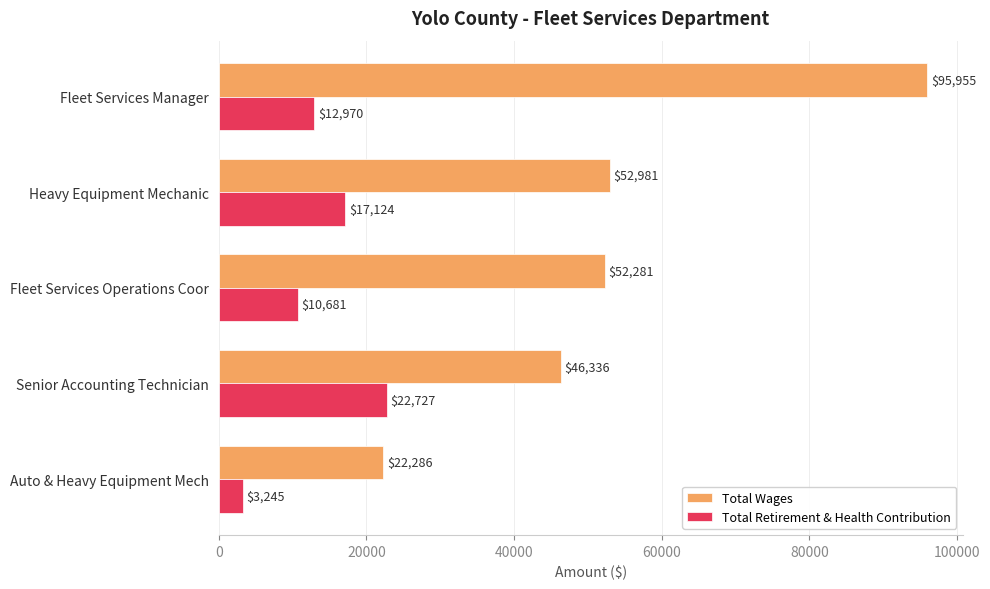

The value of Total Wages at Auto & Heavy Equipment Mech is 31962. True or false?

False